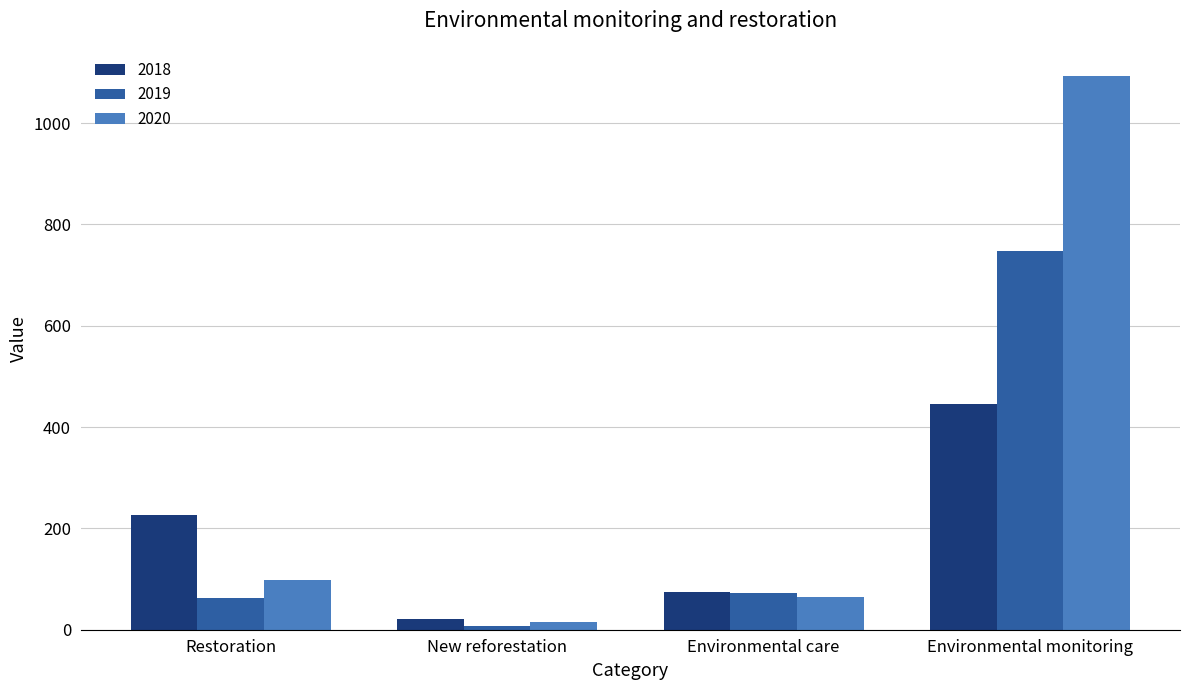

Which series has the widest spread of values?

2020